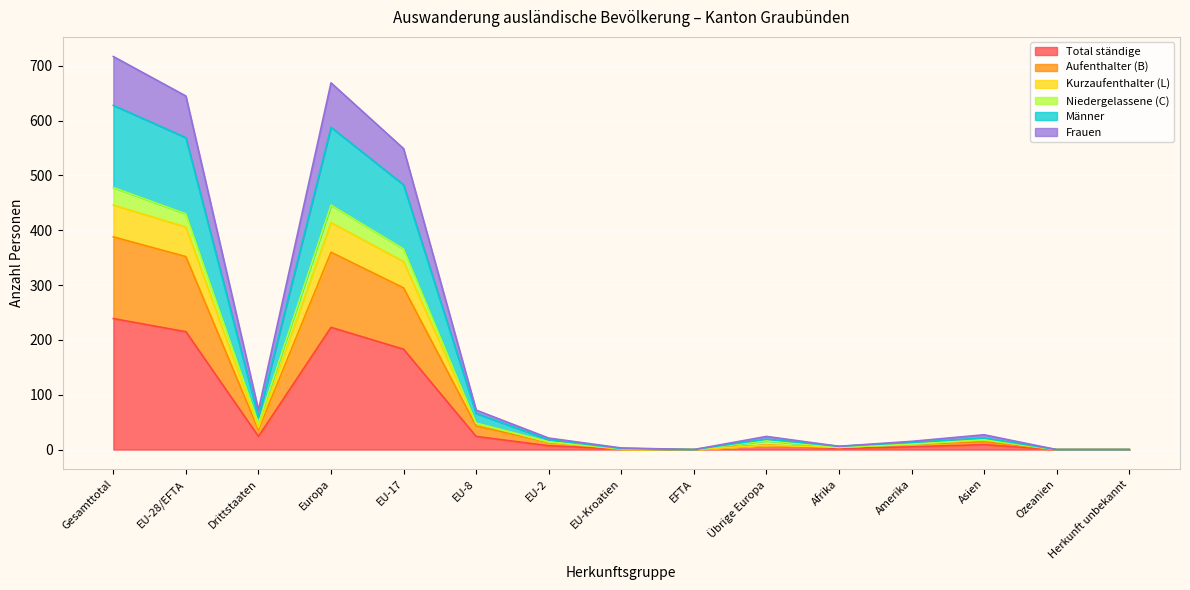

Is it true that Total ständige equals 306 at EU-28/EFTA?

False